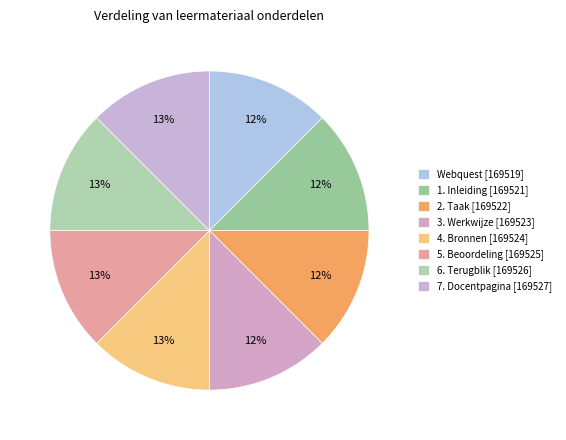

To the nearest percent, what portion does 1. Inleiding represent?

12%